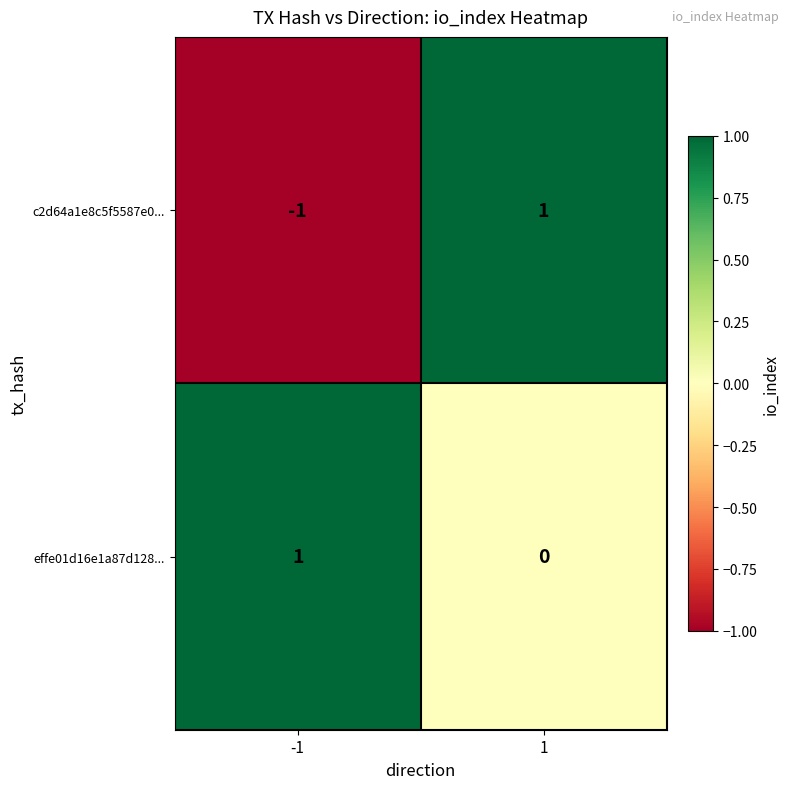

True or false: c2d64a1e8c5f5587e0... has a value of 0 at -1.

False